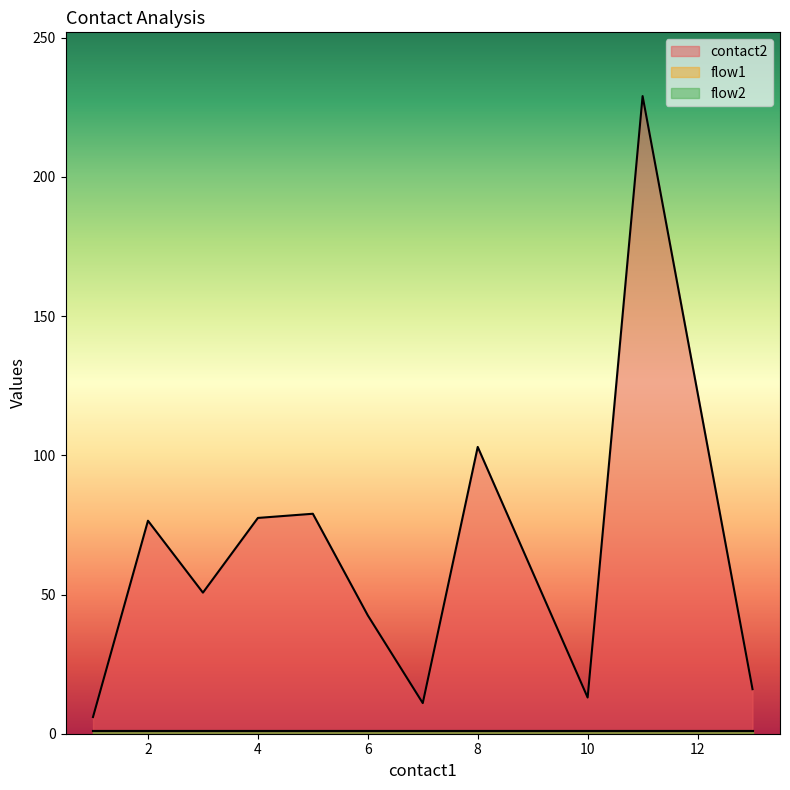

Which series has the largest total across all categories?

contact2